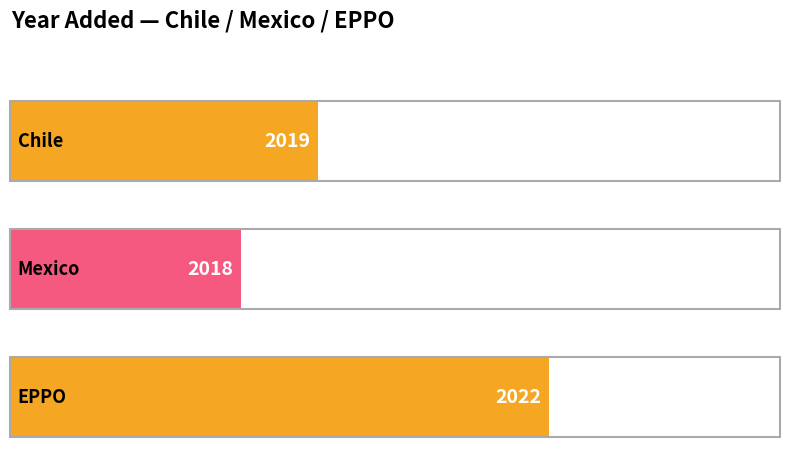

Count the number of categories in the chart.

3